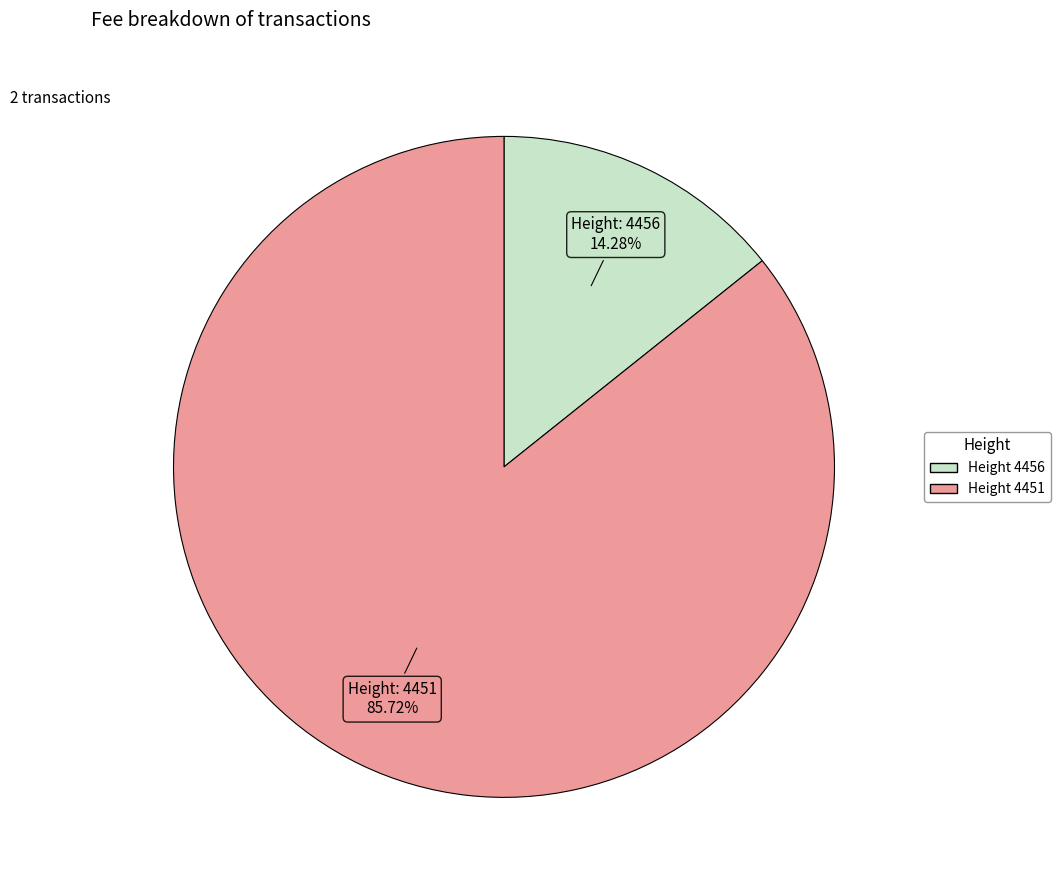

Does any single category account for the majority?

Yes